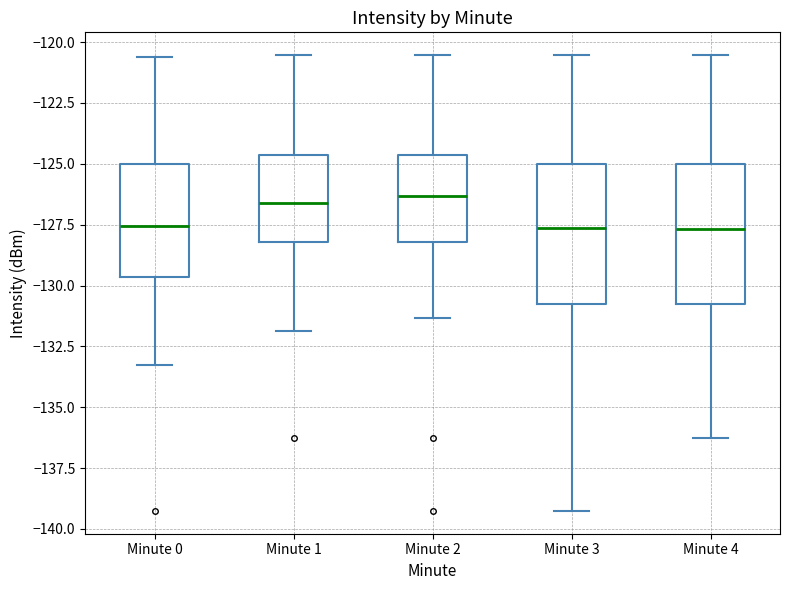

Where does the median line of the box for Minute 2 sit on the y-axis? The values are not printed on the chart, so give them approximately, as read against the axis.

-126.5